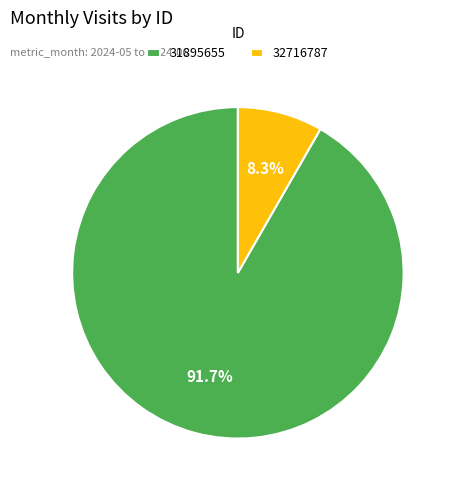

What percentage is the 32716787 slice, to the nearest percent?

8%